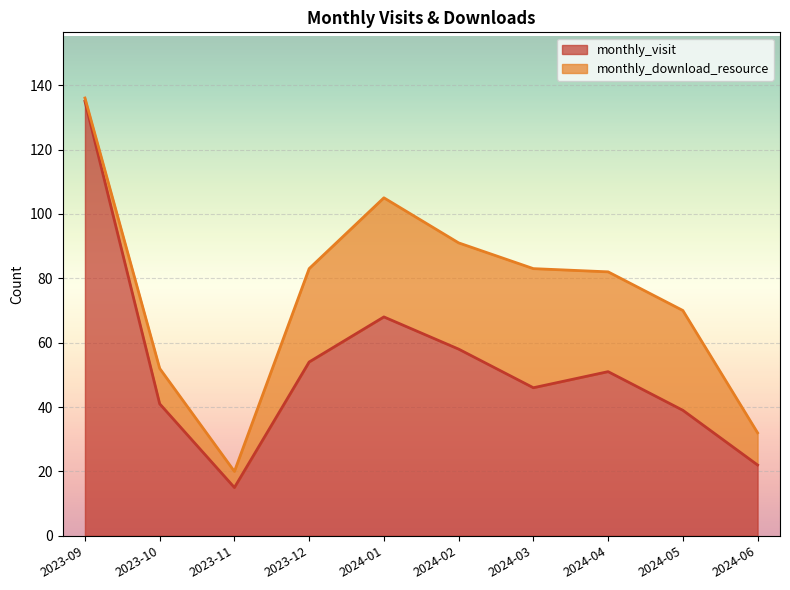

How many data points are less than 51?

5